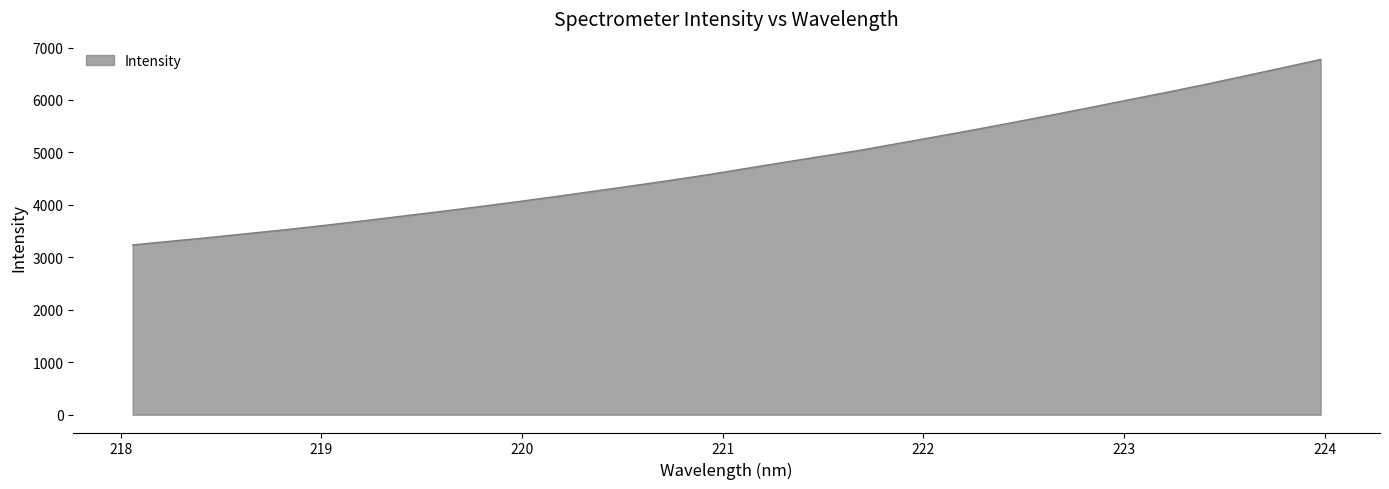

What is the difference between the maximum and minimum values?

3535.5